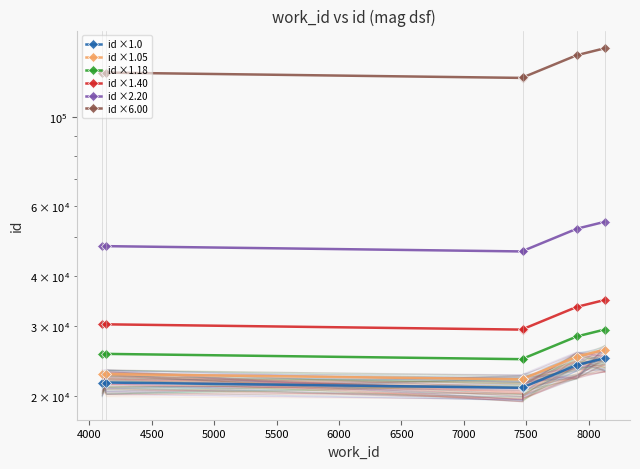

True or false: id ×6.00 and id ×2.20 intersect in this chart.

False